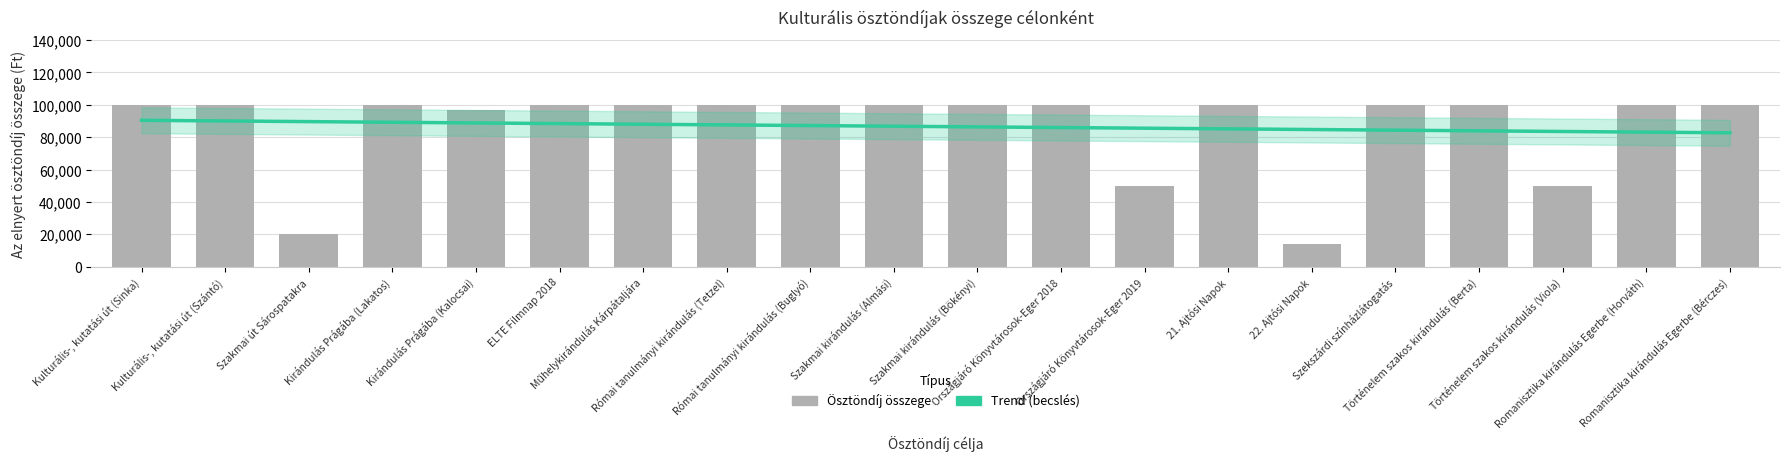

At which category is the sum across all series the highest?

Kulturális-, kutatási út (Sinka)